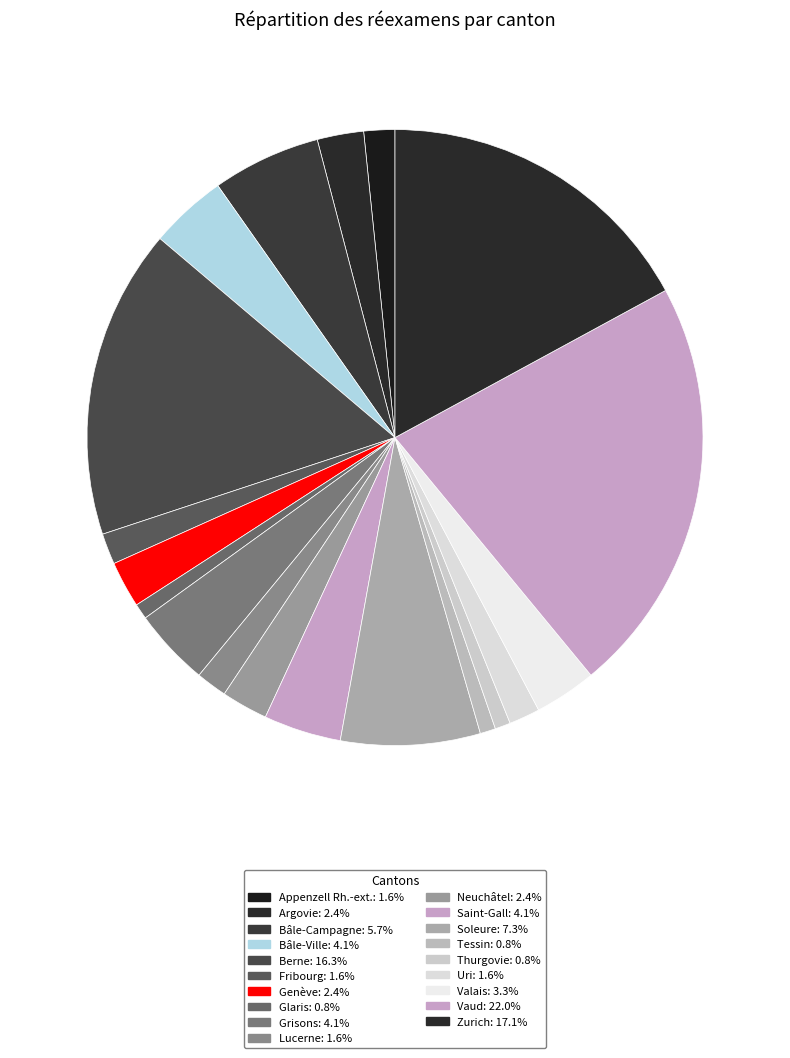

Count the number of slices in the pie.

19